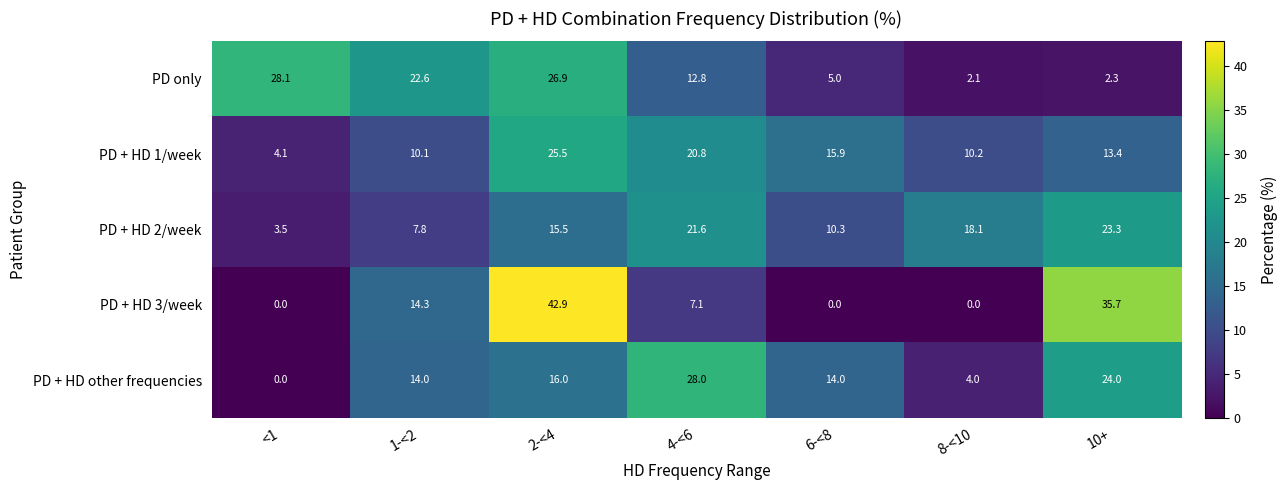

Is it true that PD + HD other frequencies equals 13.0 at 4-<6?

False